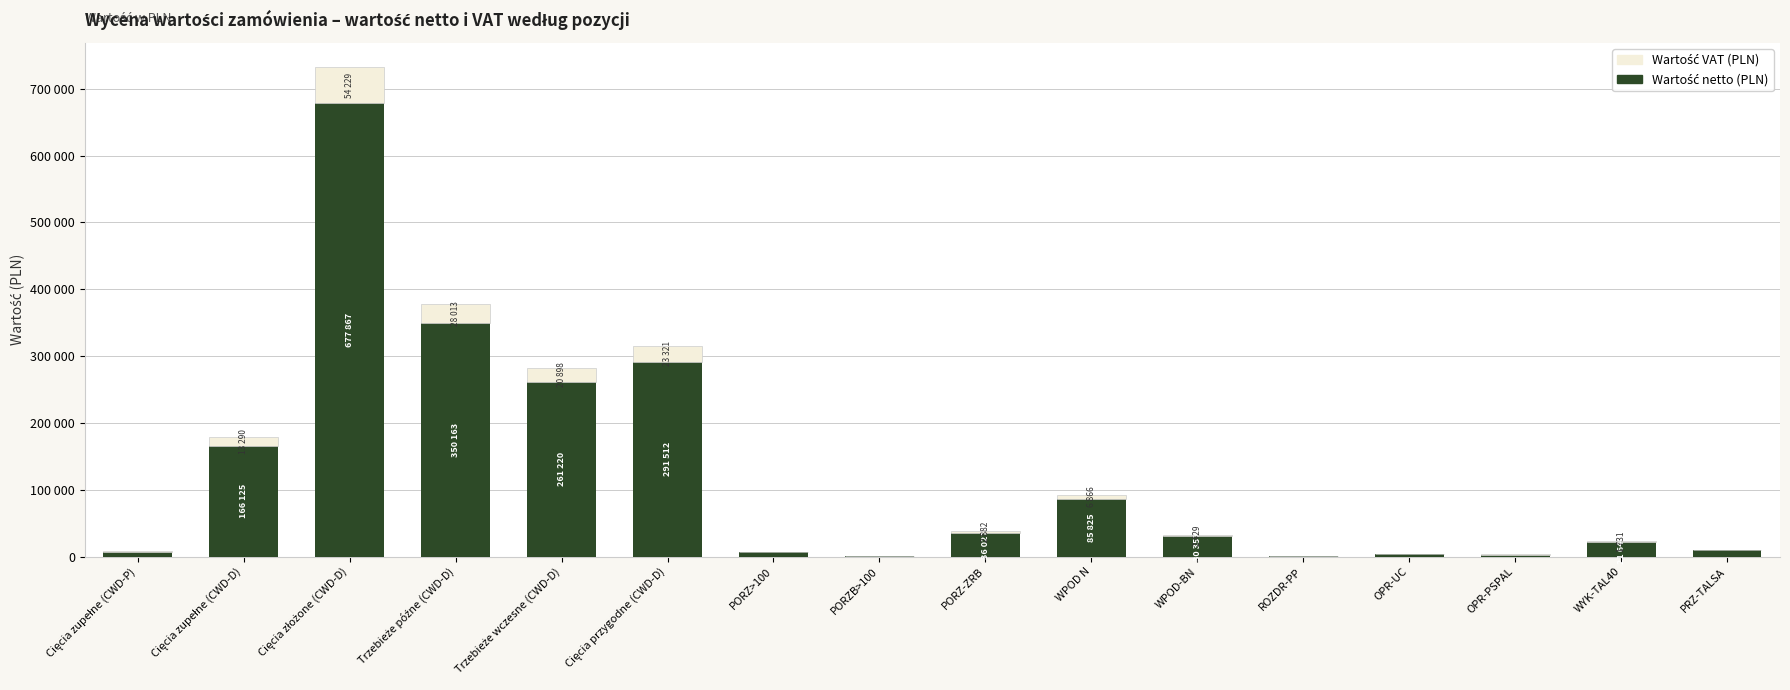

Does the chart contain stacked bars?

Yes